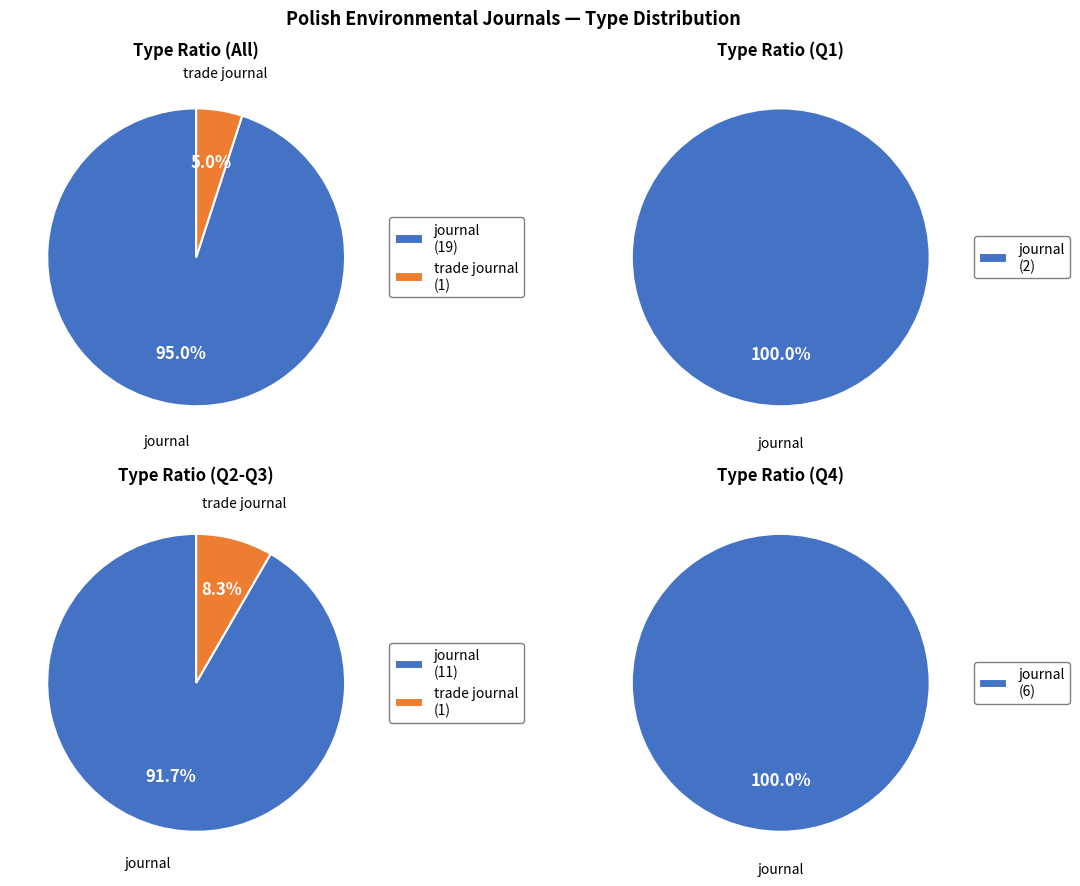

Between trade journal and journal, which is larger?

journal